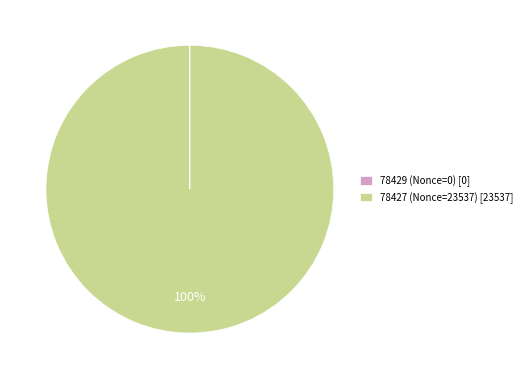

Does 78427 (Nonce=23537) [23537] represent more than half of the total?

Yes